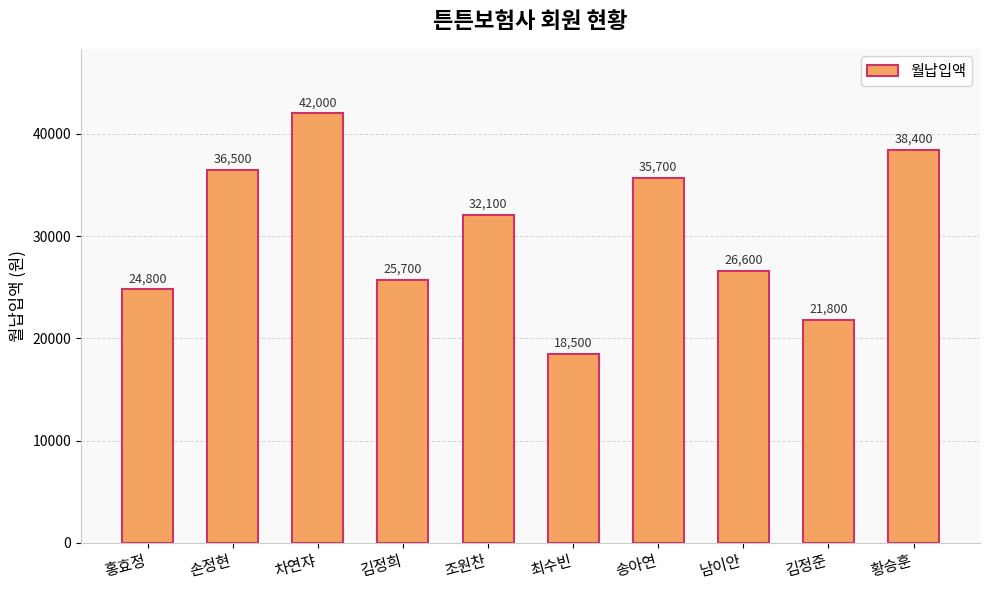

Which category has the highest value across all series?

차연쟈